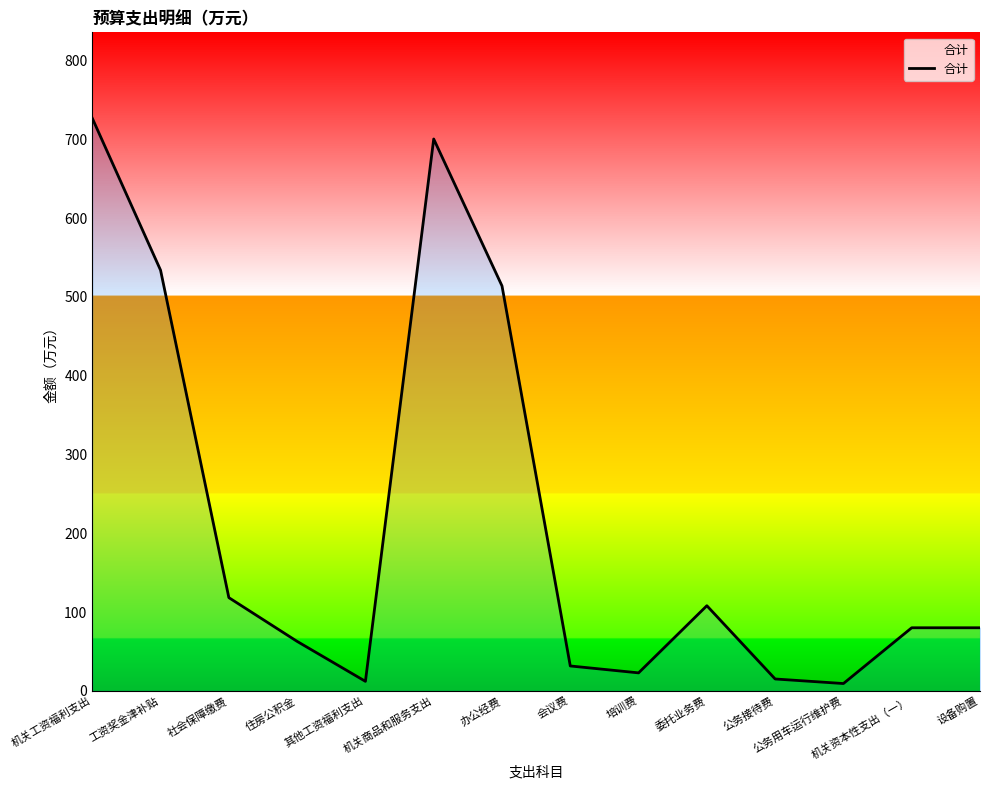

What is the average value?

215.3